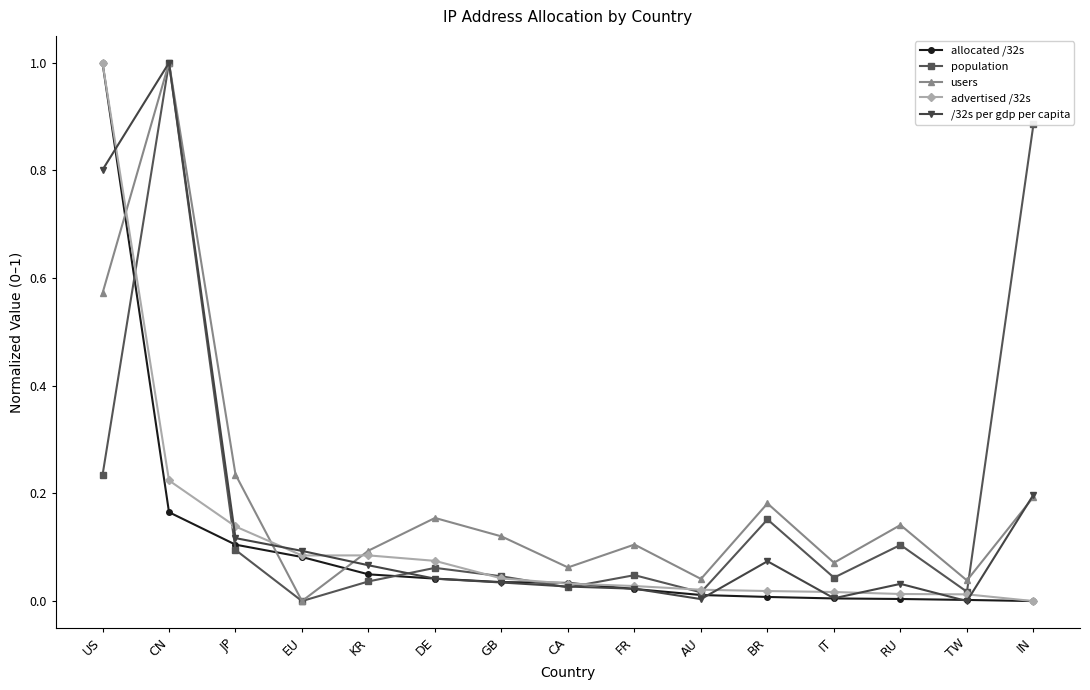

True or false: users and /32s per gdp per capita intersect in this chart.

True